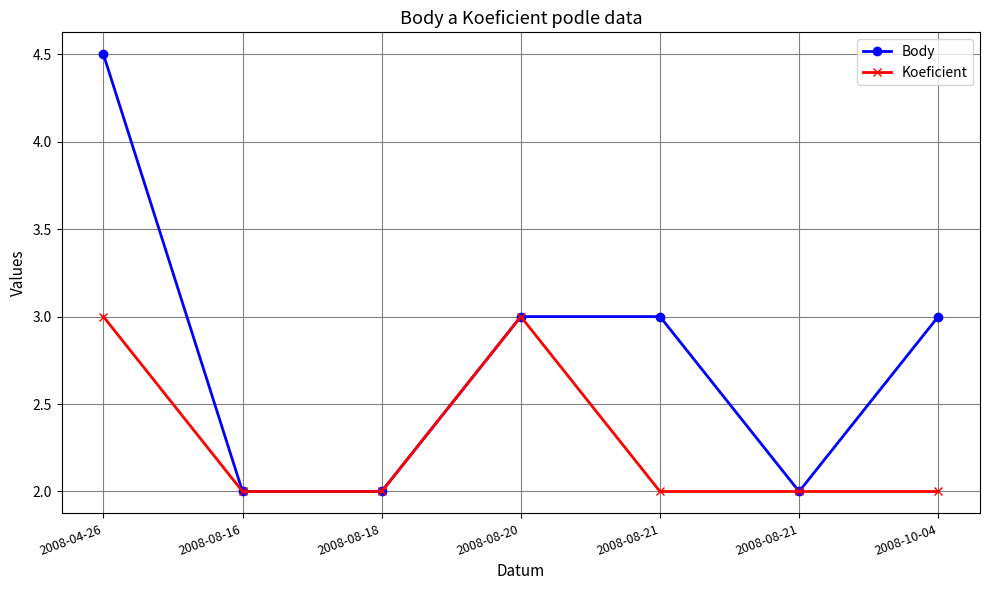

True or false: Koeficient and Body cross at least once.

False